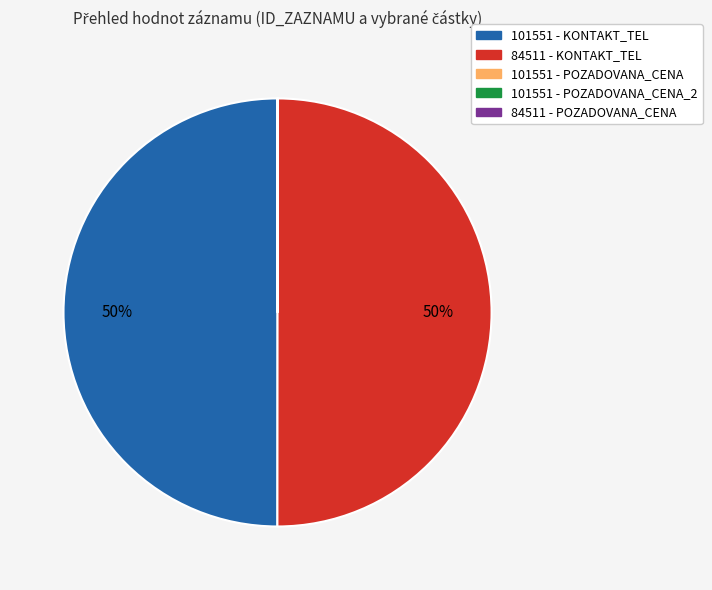

To the nearest percent, what is the difference between the largest and smallest slice percentages?

50%